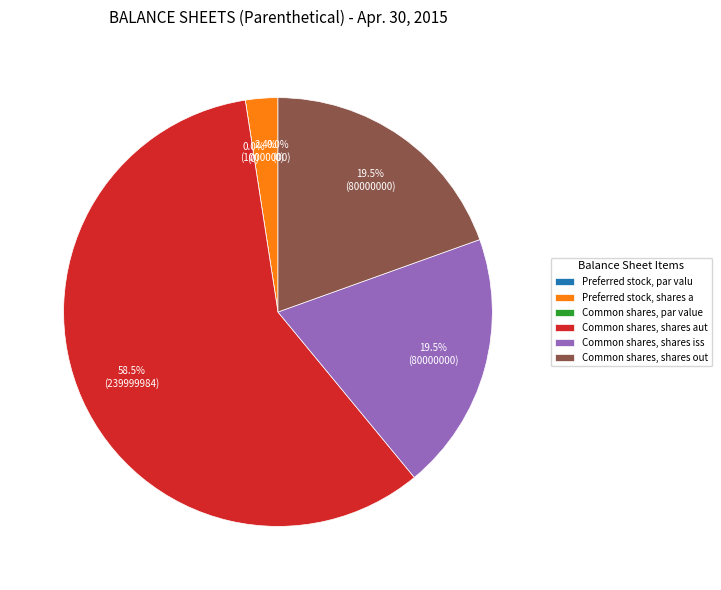

Approximately how many times larger is the value at Preferred stock, shares authorized compared to Common shares, shares issued?

0.1